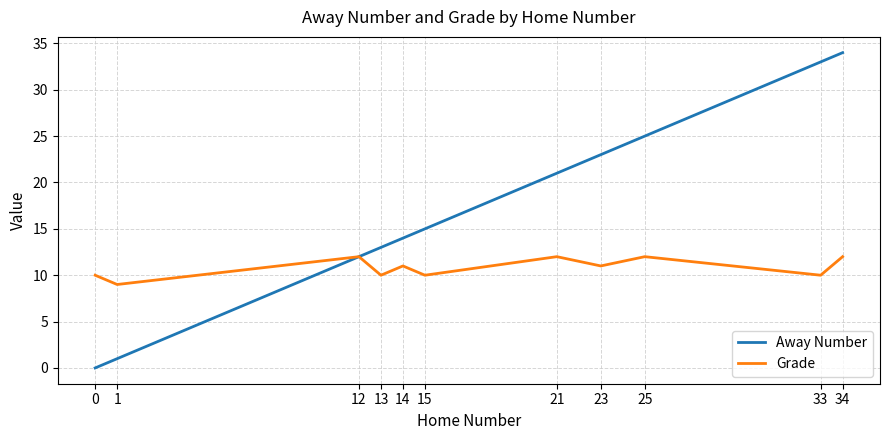

Is the value of Grade at 23 greater than the value of Away Number at 33?

No